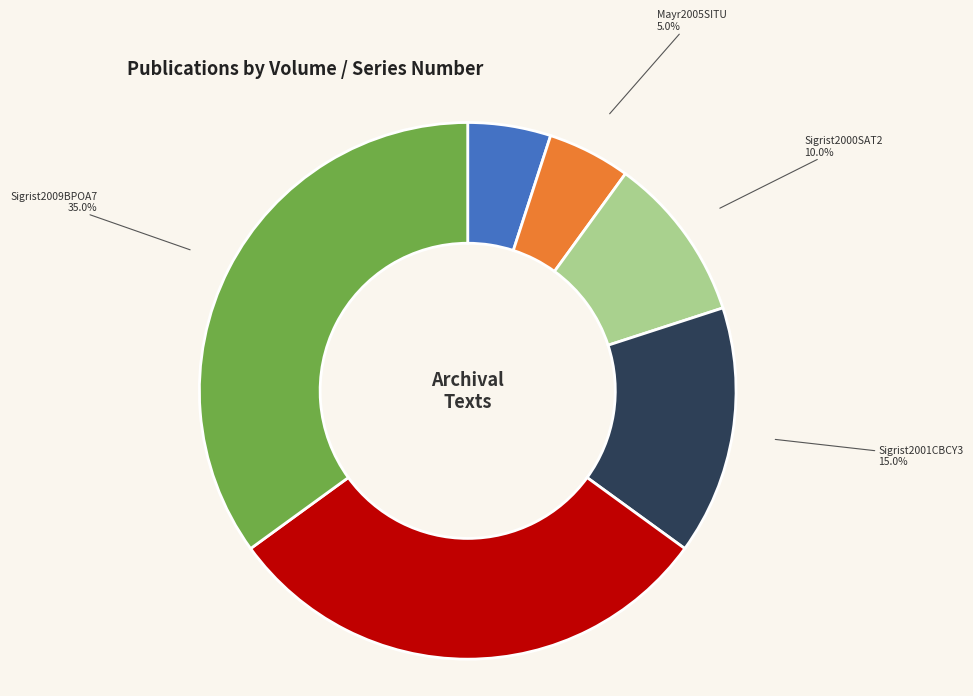

How much of the chart is everything except Mayr2005SITU?

95.0%